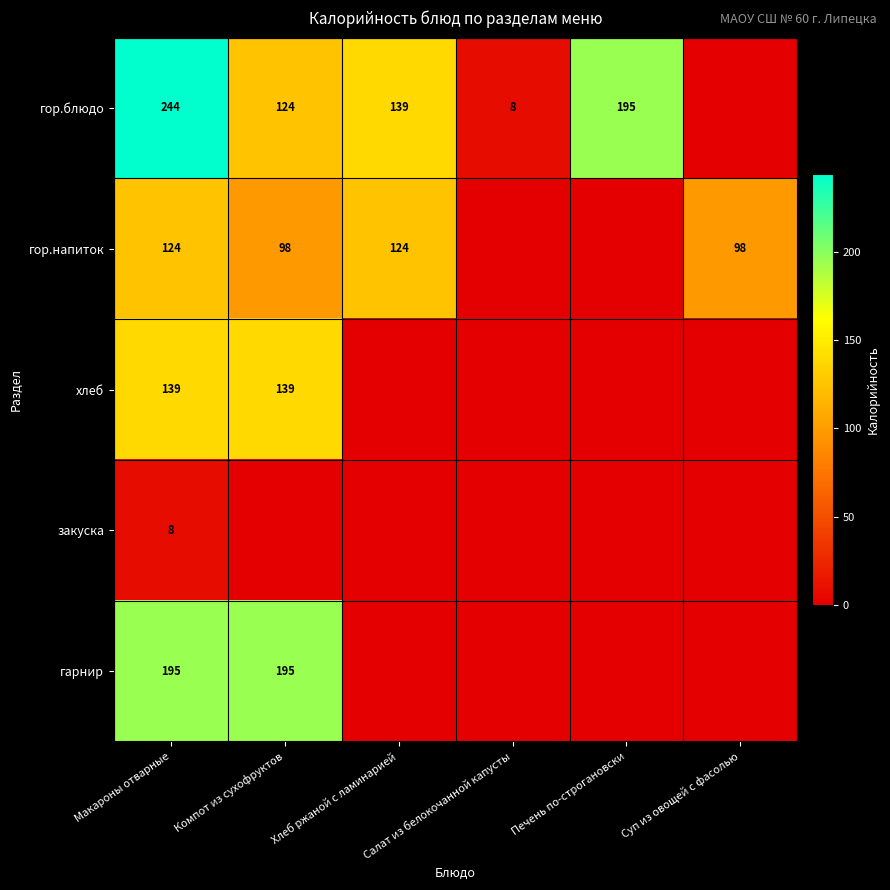

Is it true that гарнир equals 195 at Компот из сухофруктов?

True